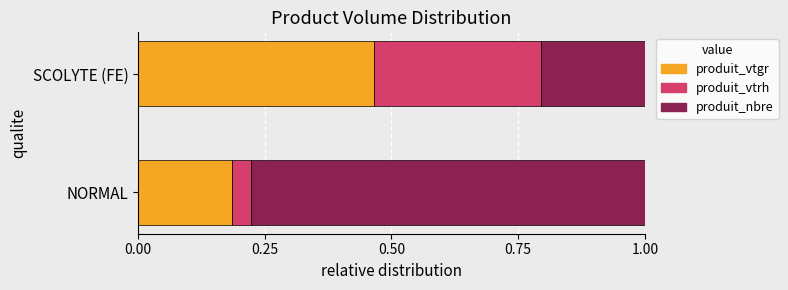

What is the total value across all series at SCOLYTE (FE)?

1.0